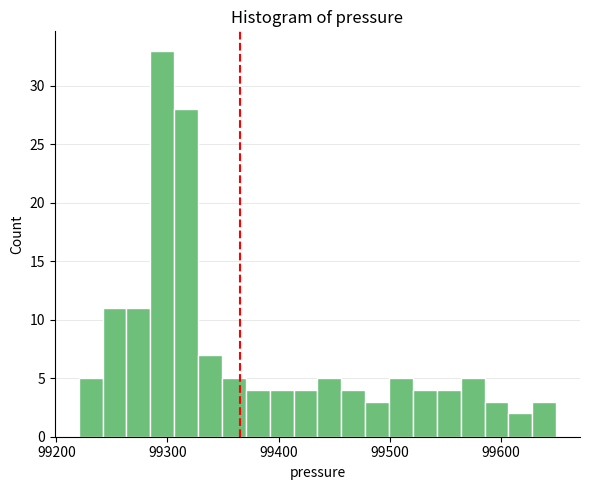

Read against the x-axis, roughly where is the centre of the tallest bar?

99300